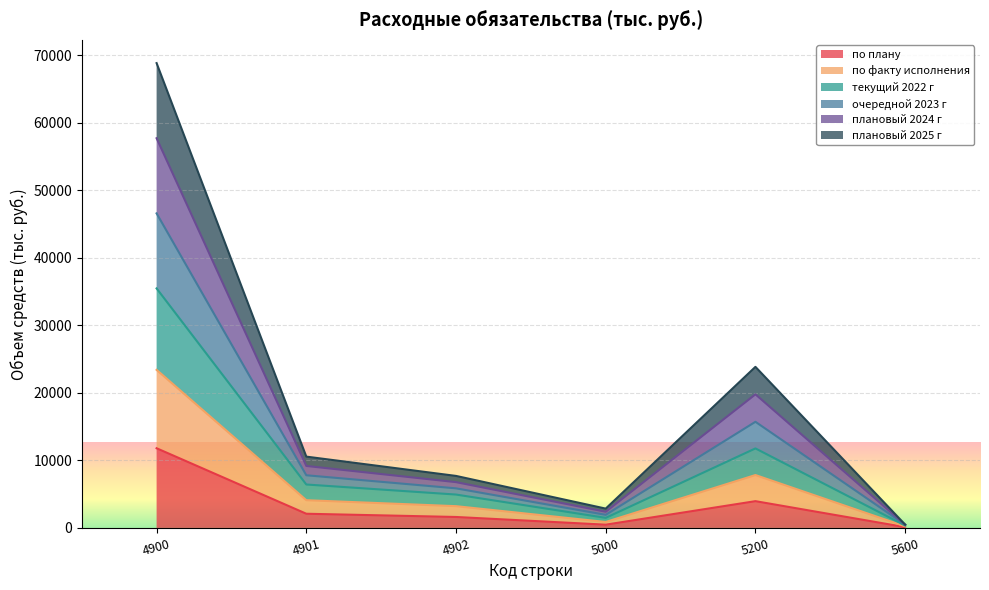

Rank the categories by плановый 2025 г value from lowest to highest.

5600, 5000, 4902, 4901, 5200, 4900